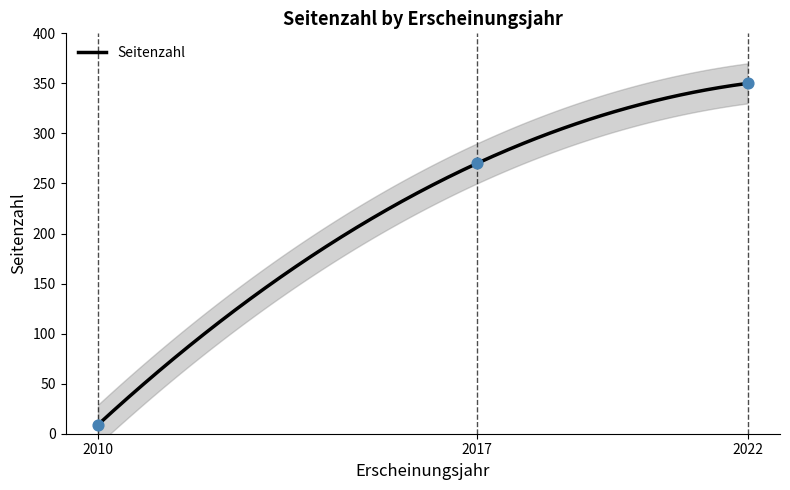

Approximately how many times larger is the value at 2022 compared to 2010?

38.9